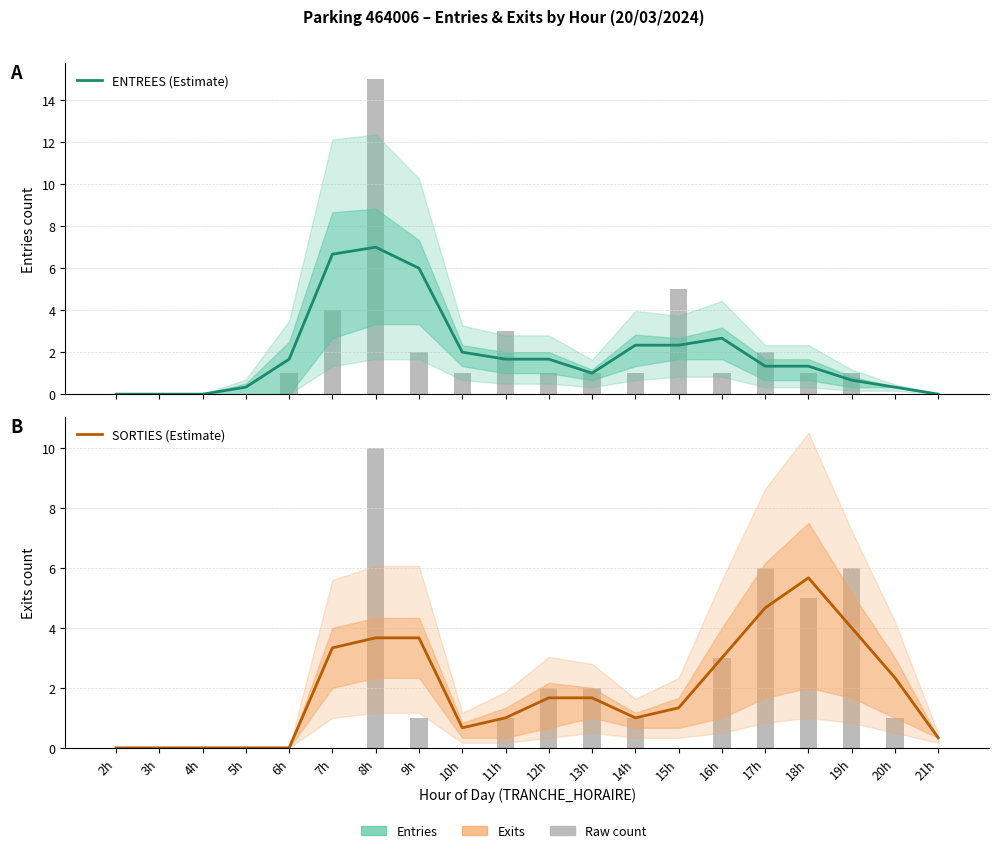

Reading left to right, transcribe all the data shown in this chart.

ENTREES (Estimate): 0.0	0.0	0.0	0.3	1.7	6.7	7.0	6.0	2.0	1.7	1.7	1.0	2.3	2.3	2.7	1.3	1.3	0.7	0.3	0.0
SORTIES (Estimate): 0.0	0.0	0.0	0.0	0.0	3.3	3.7	3.7	0.7	1.0	1.7	1.7	1.0	1.3	3.0	4.7	5.7	4.0	2.3	0.3